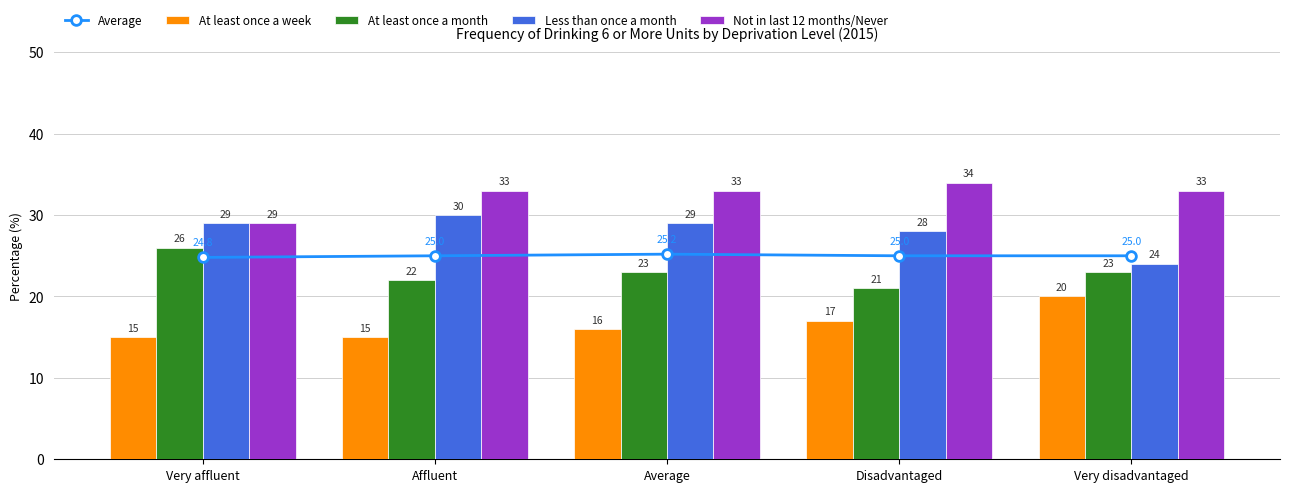

The At least once a month series shows 22 at Affluent. True or false?

True